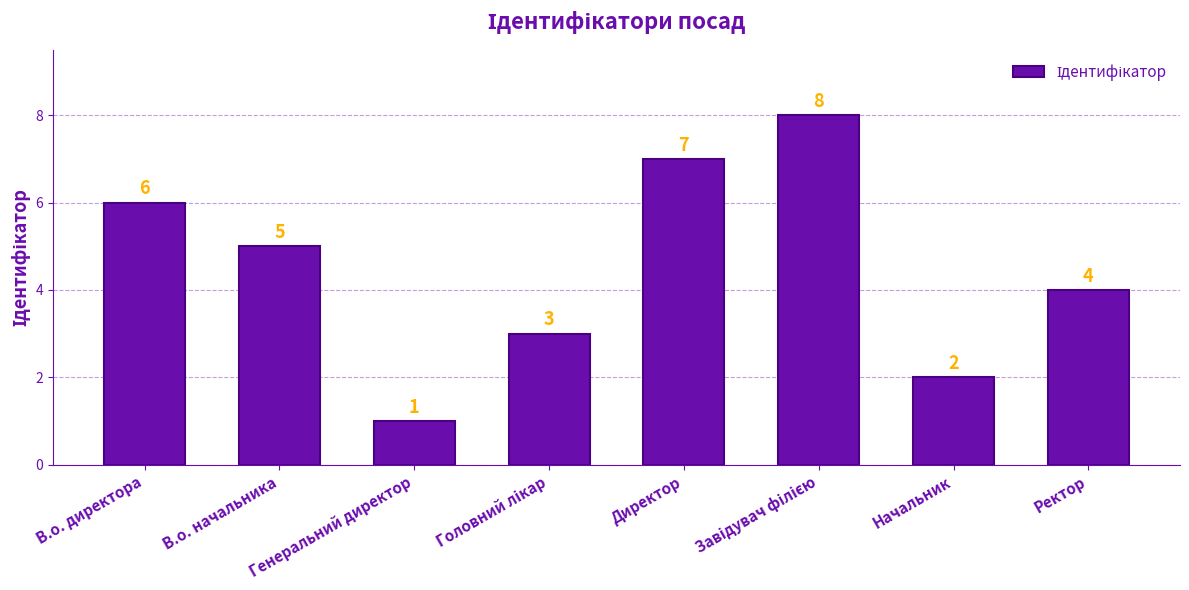

How many values are below 5?

4